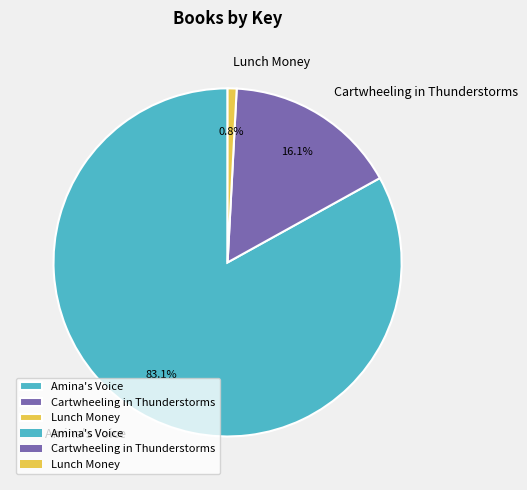

To the nearest percent, what is the average slice percentage?

33%